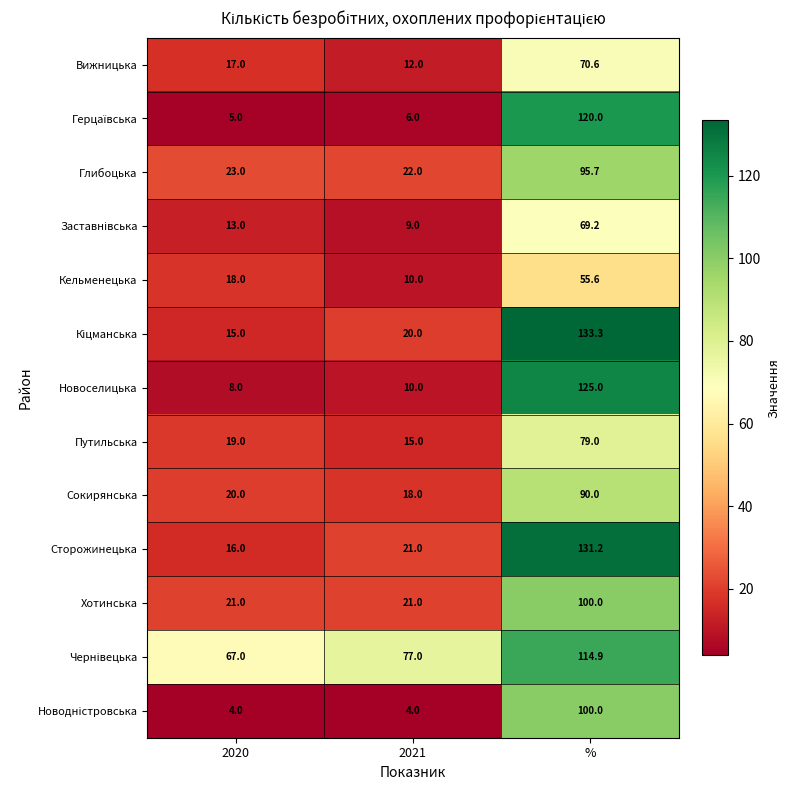

What is the difference between the highest and lowest values at 2021?

73.0